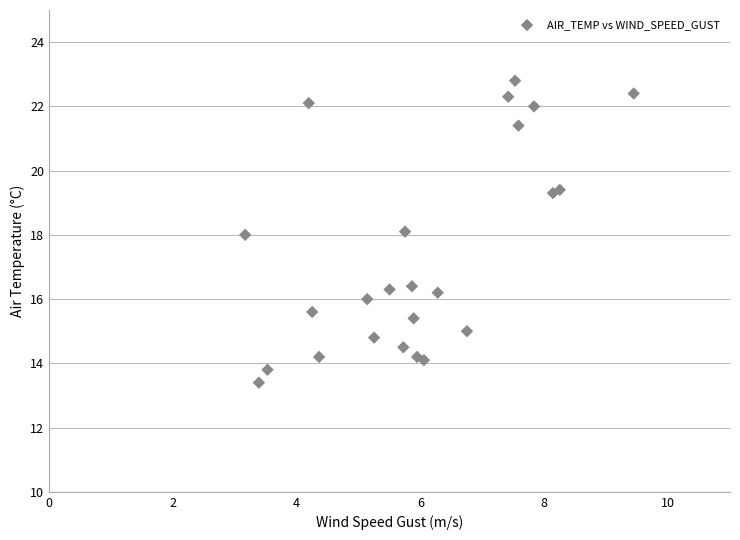

What is the range of X values (max minus min)?

6.3